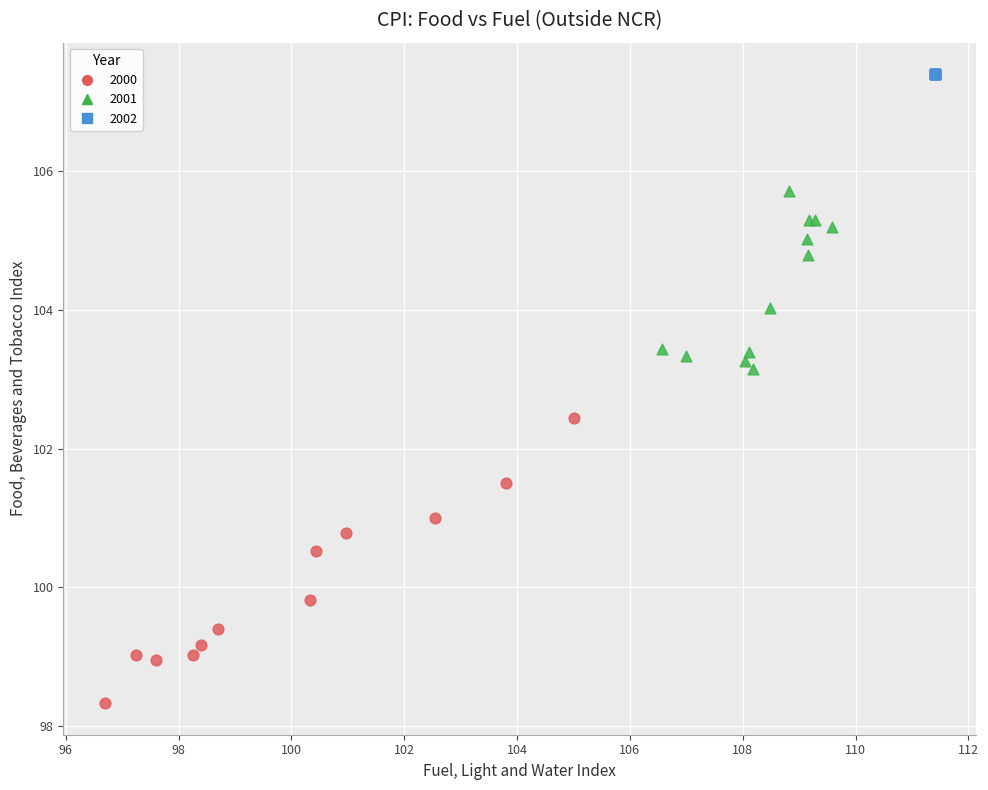

Which series reaches the minimum Y coordinate?

2000